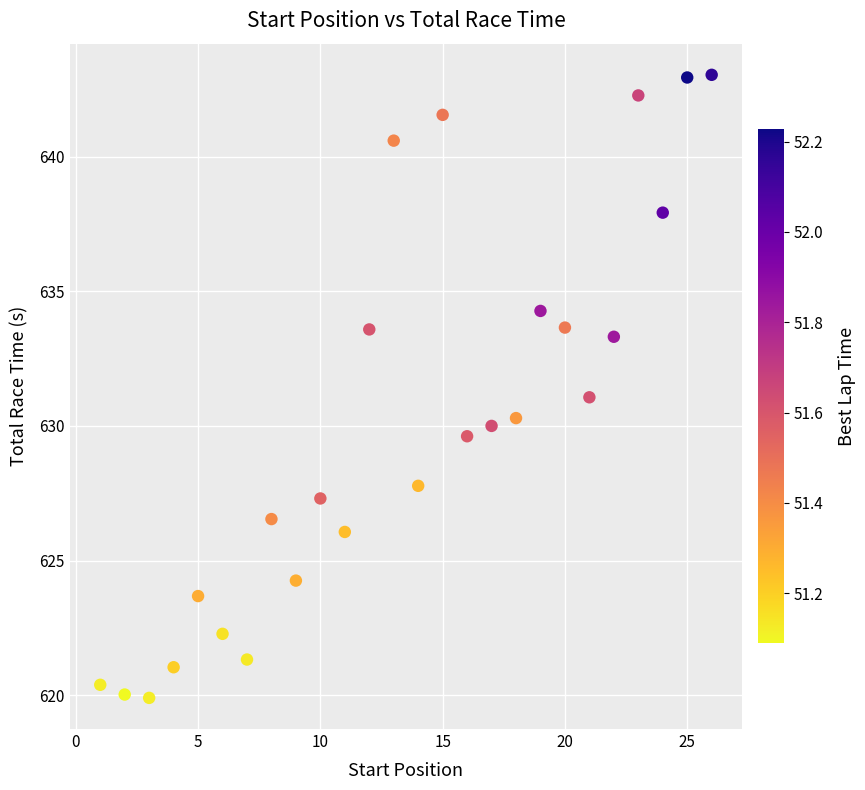

What is the range of X values (max minus min)?

25.0